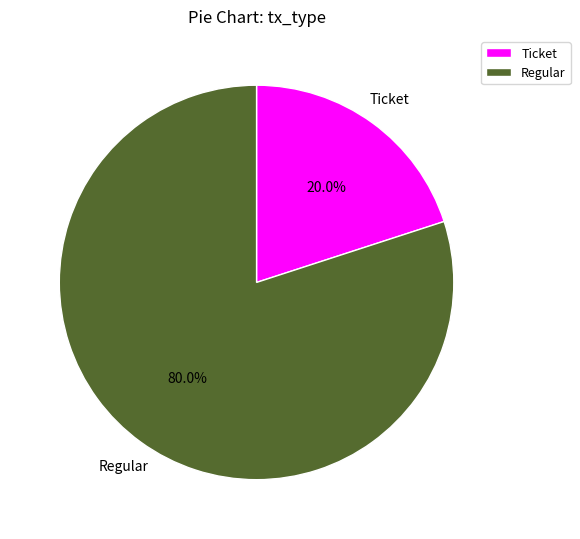

Is it true that Ticket is 15% of the pie?

False